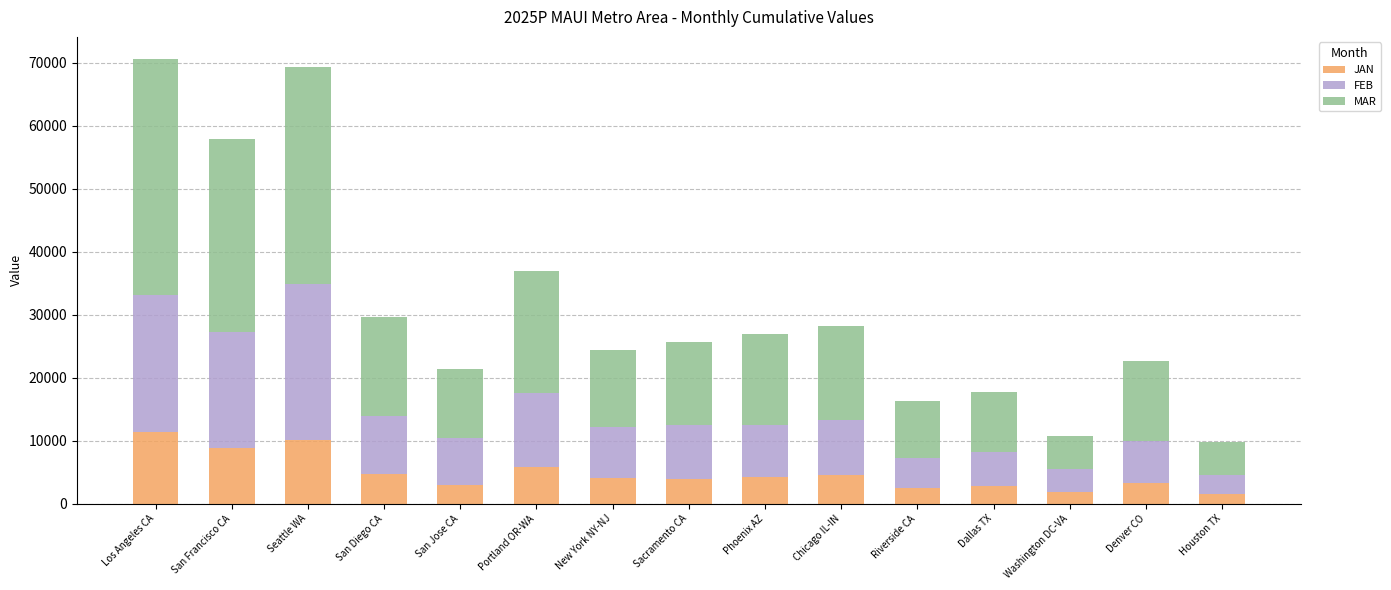

The JAN series shows 2794.7 at Dallas TX. True or false?

True